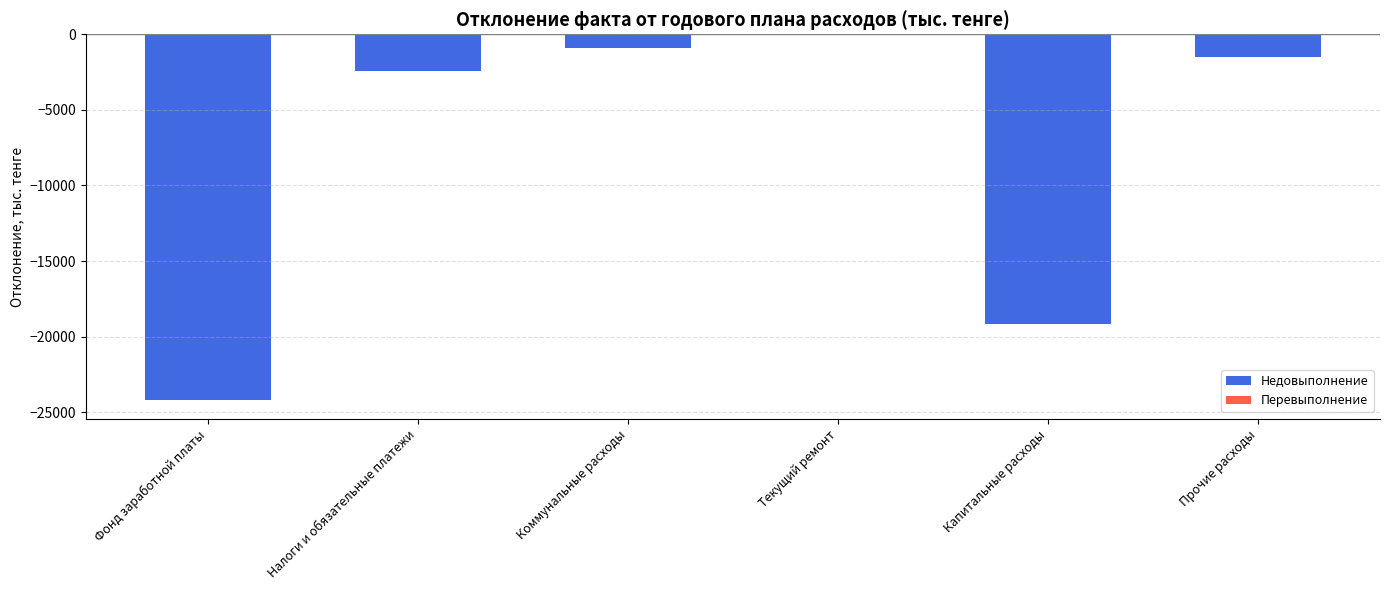

What is the sum of all values?

-48245.3